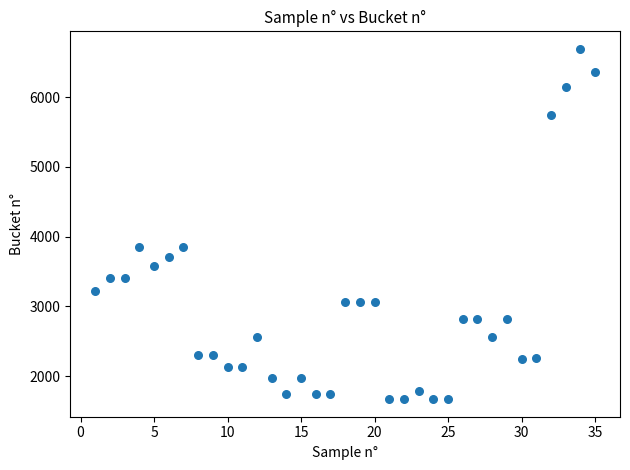

What is the range of Y values (max minus min)?

5021